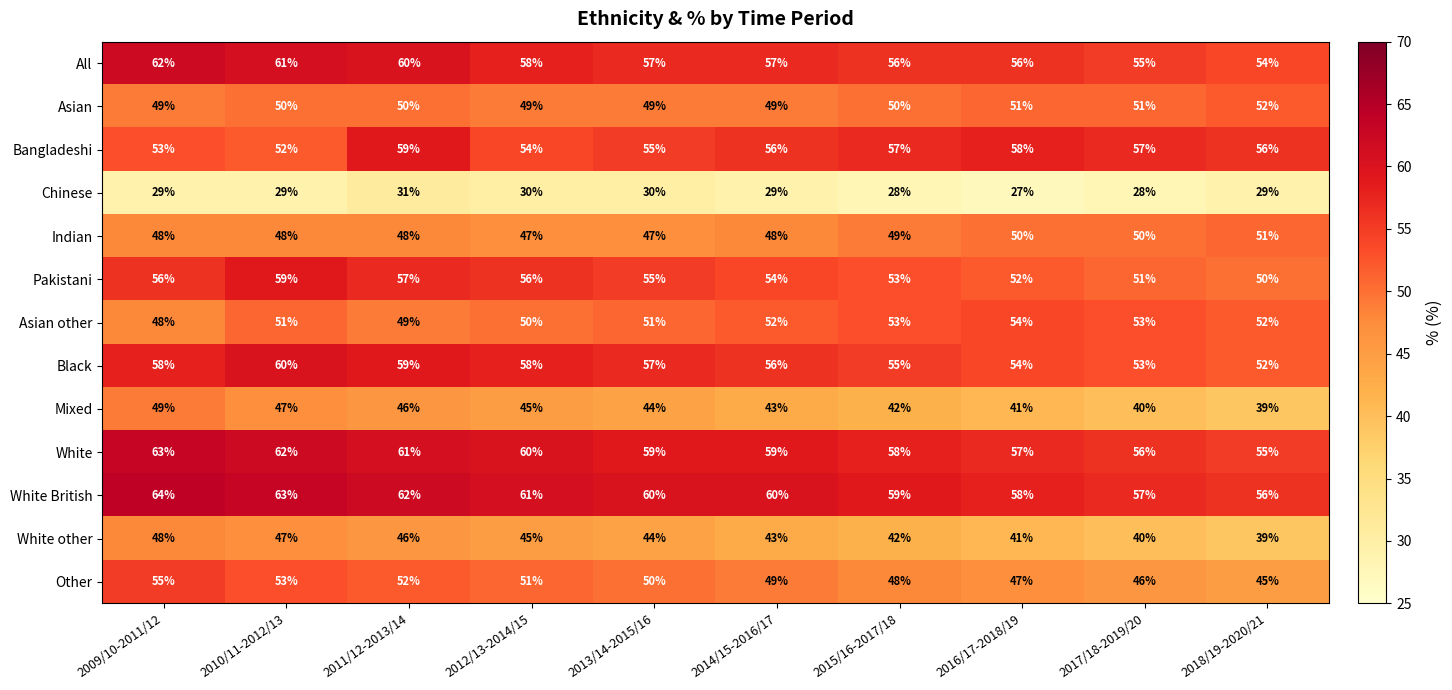

What is the spread (max minus min) of values at 2016/17-2018/19?

31